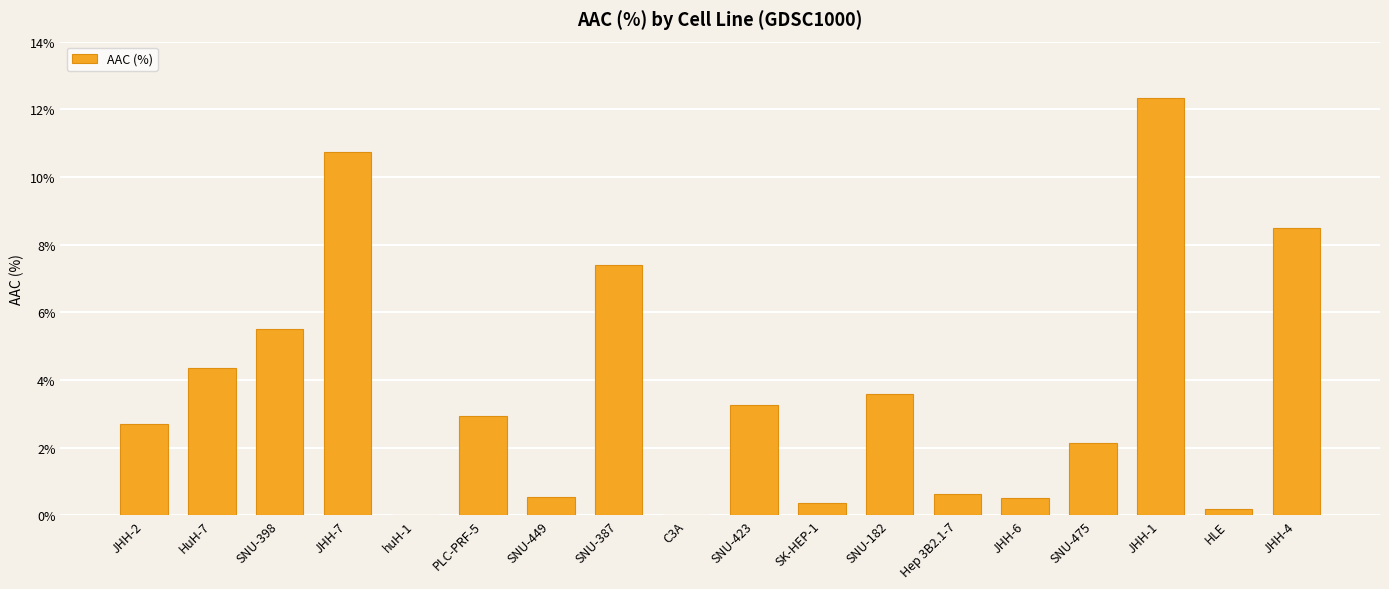

What is the sum of all values?

65.7